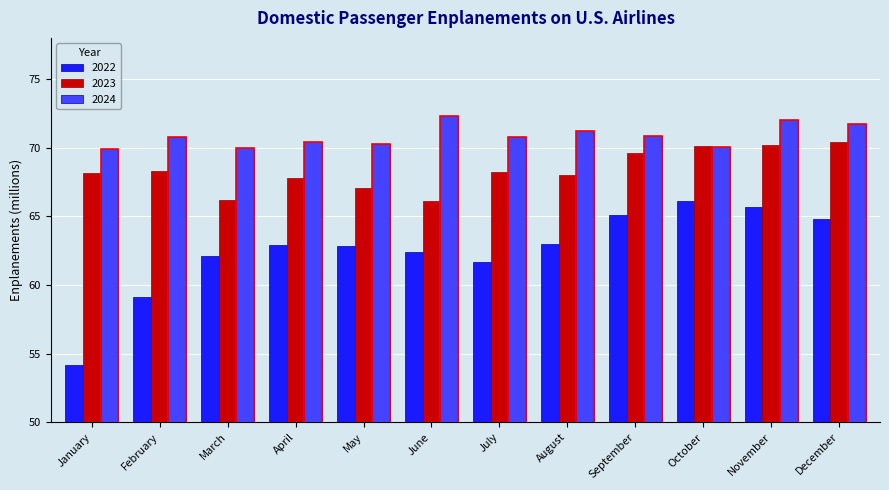

How many groups of bars are there?

12